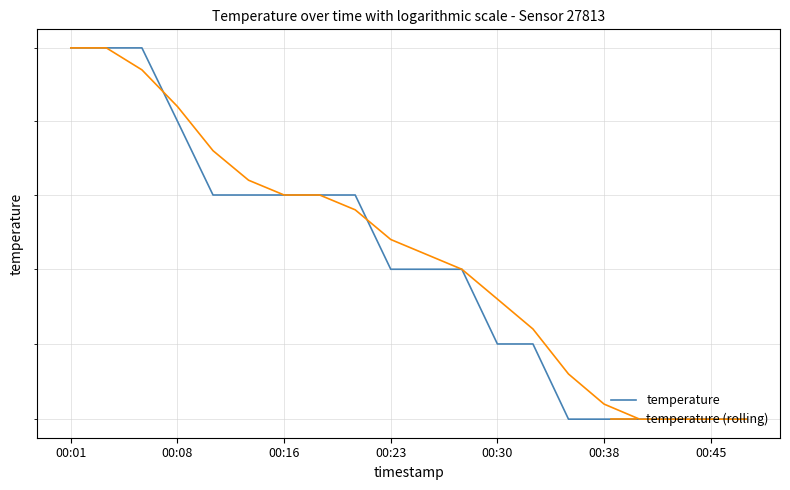

At how many categories does at least one series exceed 15?

20